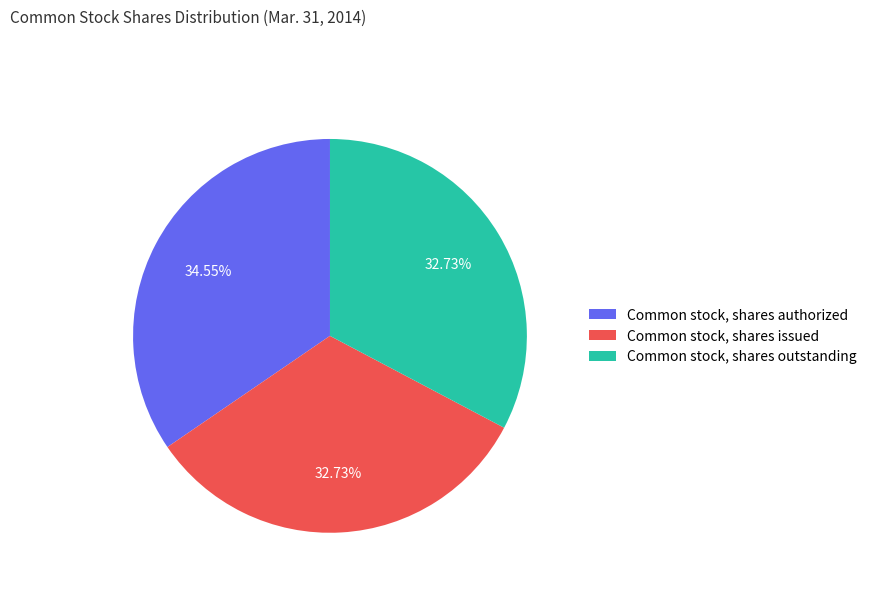

What is the largest slice in the pie chart?

Common stock, shares authorized